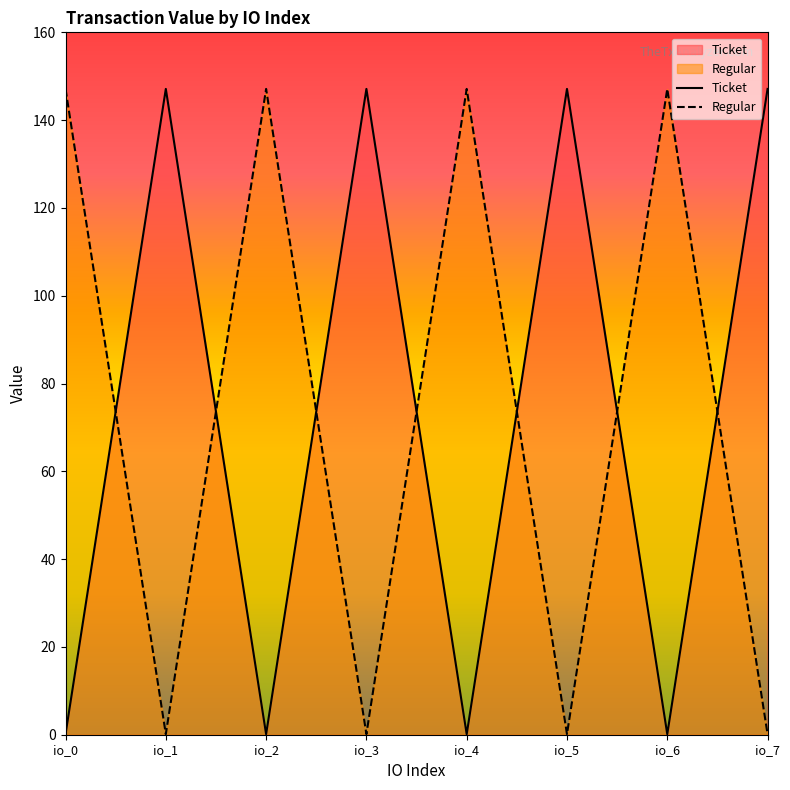

In Ticket, how many points are higher than both neighbors (excluding endpoints)?

3